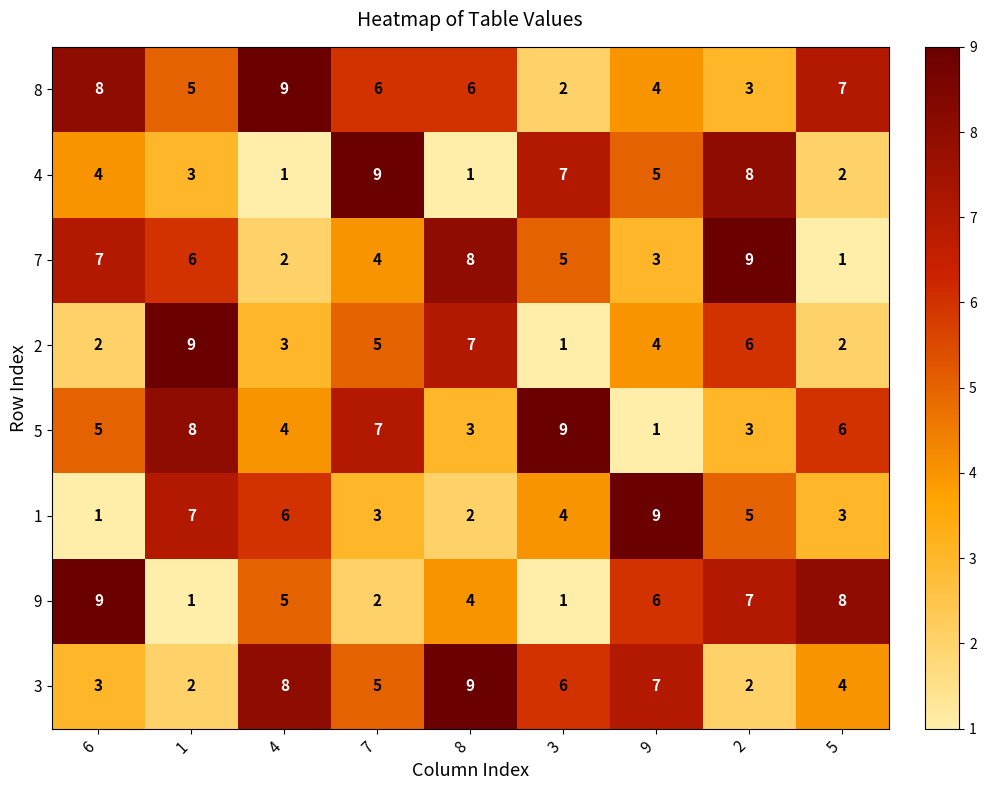

What is the highest value of the 4 series?

9